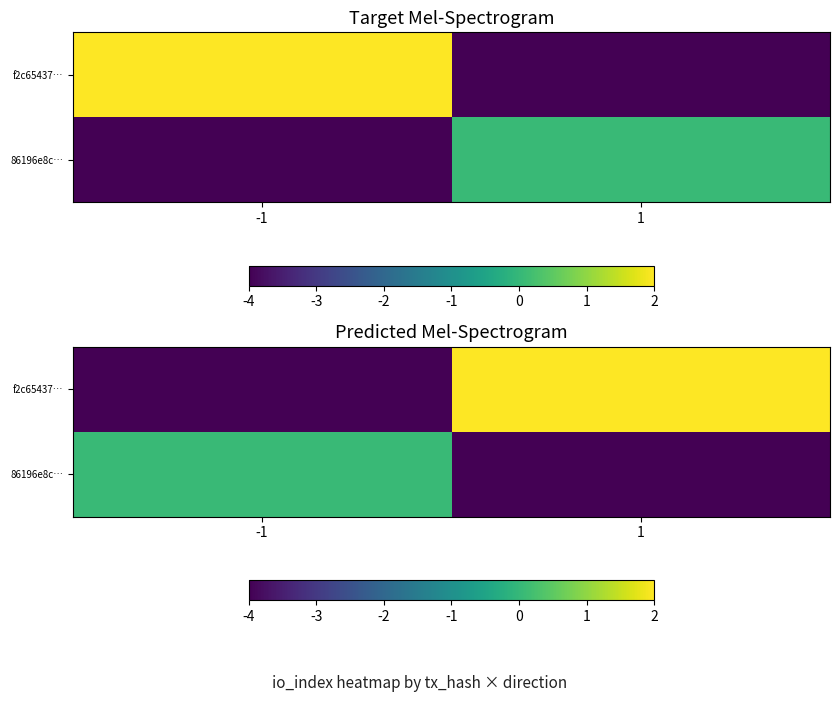

At which label does f2c65437… reach its peak?

1